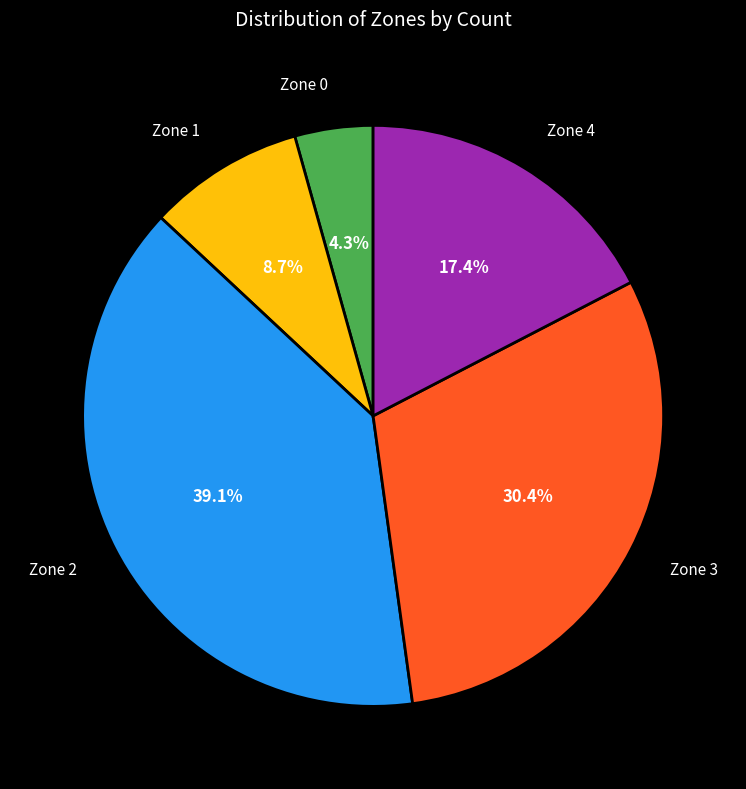

What percentage is NOT represented by Zone 3?

69.6%